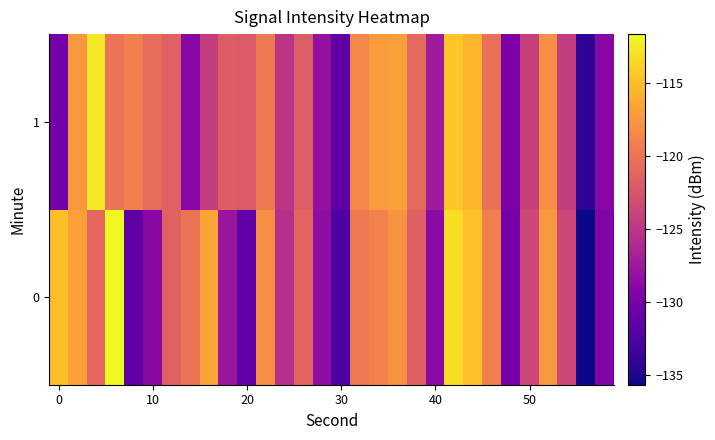

Which series has the largest total across all categories?

1